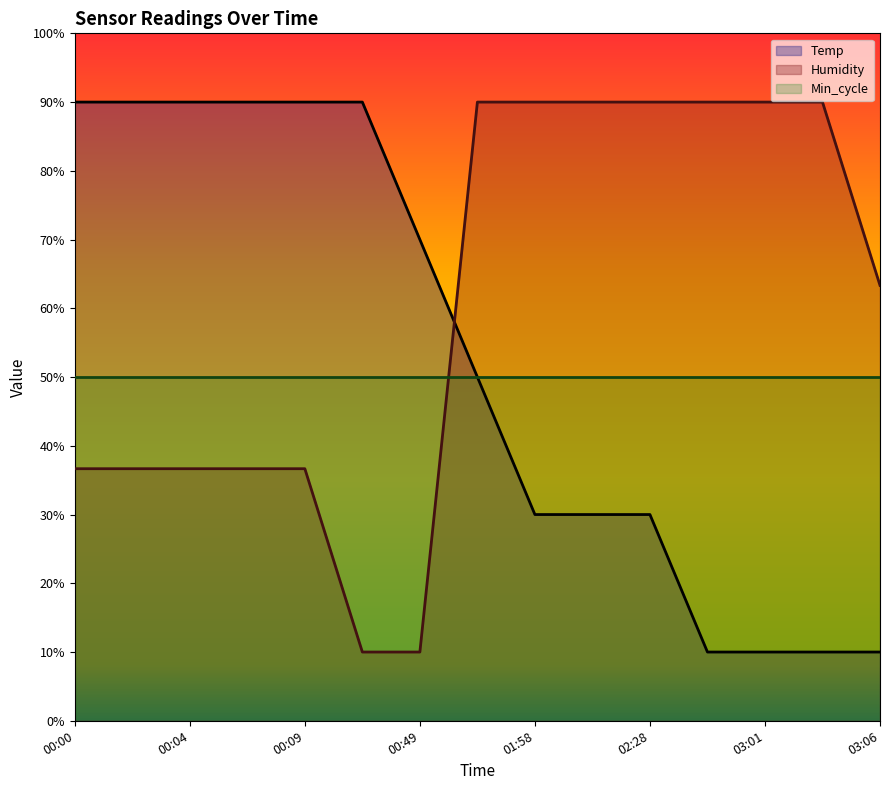

Does the chart have visible grid lines?

No